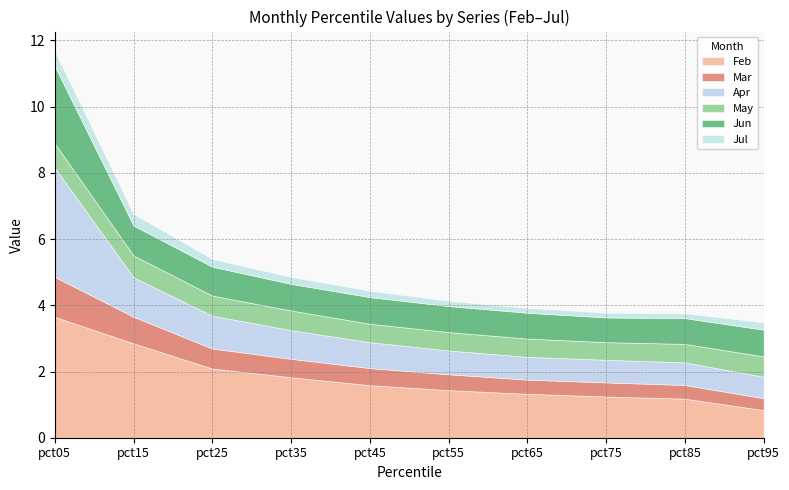

The value of Mar at pct55 is 0.8. True or false?

False